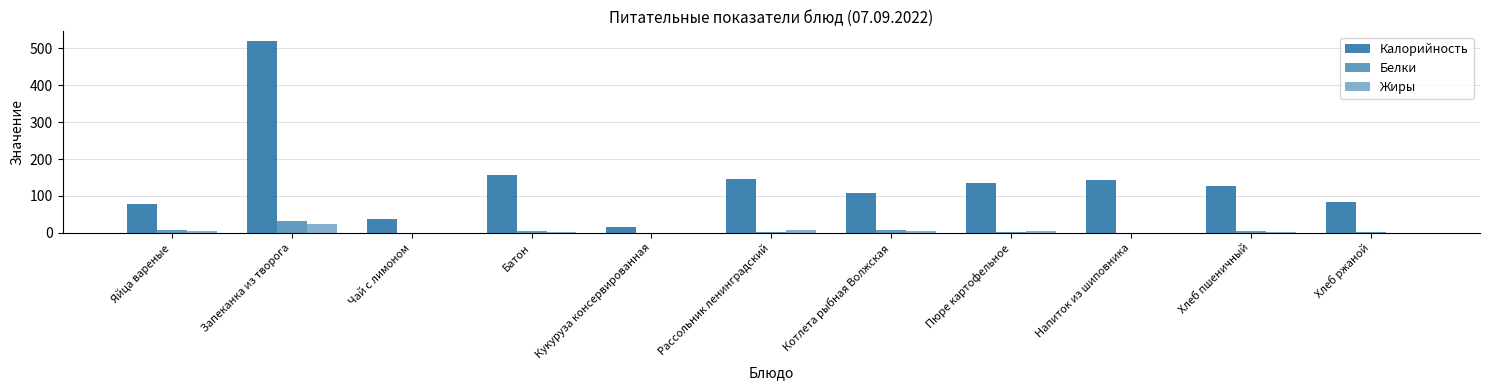

List the labels in order of Белки value, largest first.

Запеканка из творога, Котлета рыбная Волжская, Яйца вареные, Батон, Хлеб пшеничный, Хлеб ржаной, Пюре картофельное, Рассольник ленинградский, Напиток из шиповника, Кукуруза консервированная, Чай с лимоном